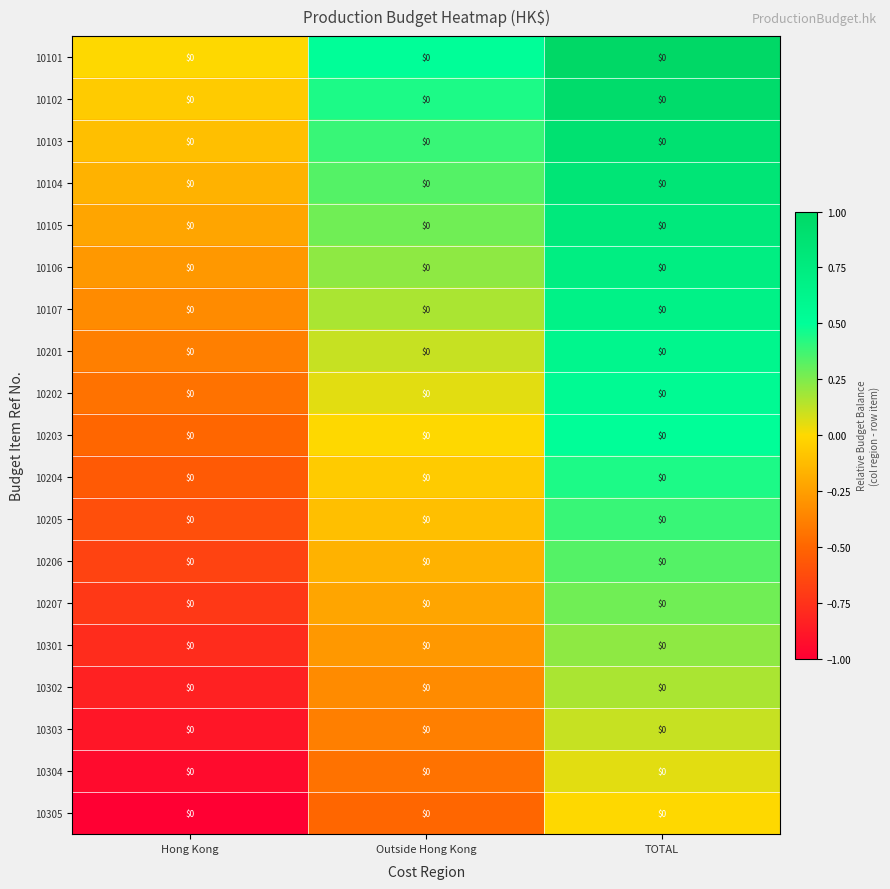

What value does the 10304 series have at Hong Kong?

-0.9